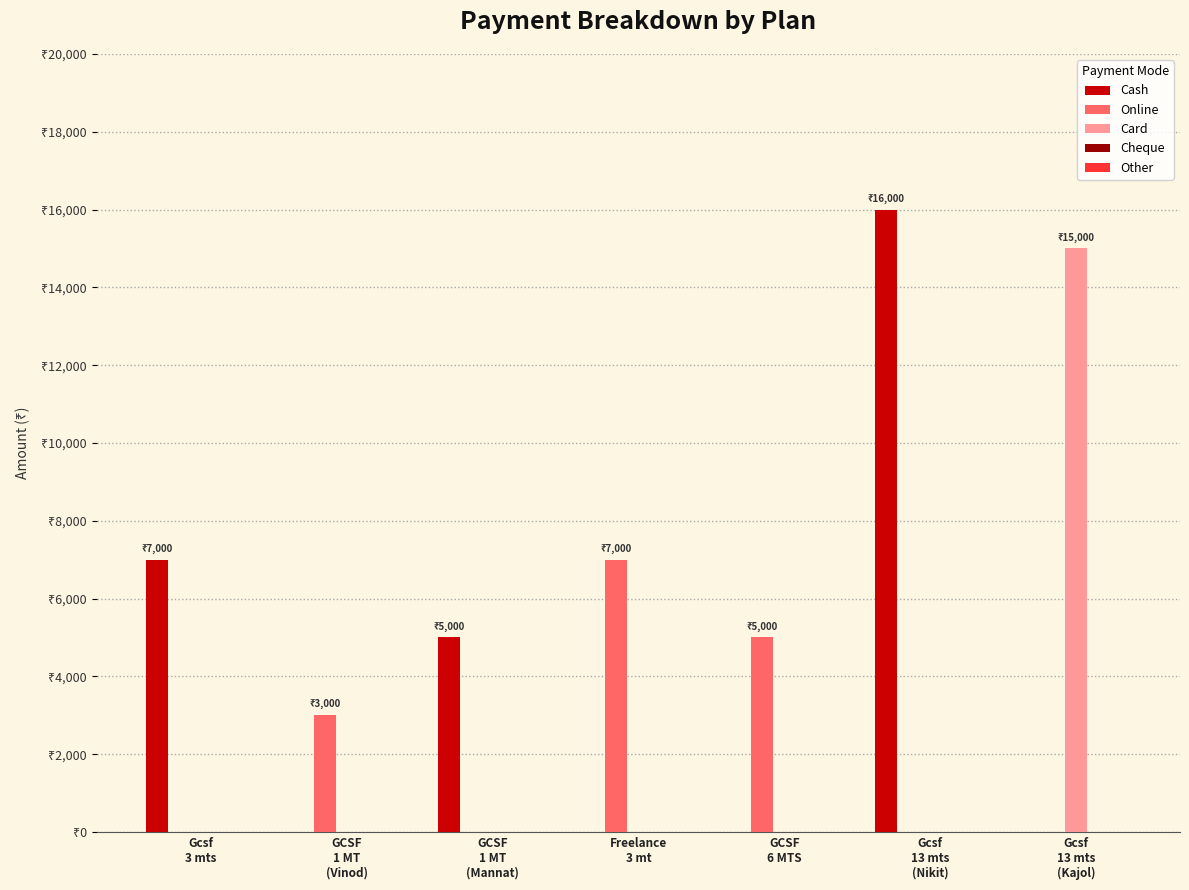

Are the bars horizontal?

No